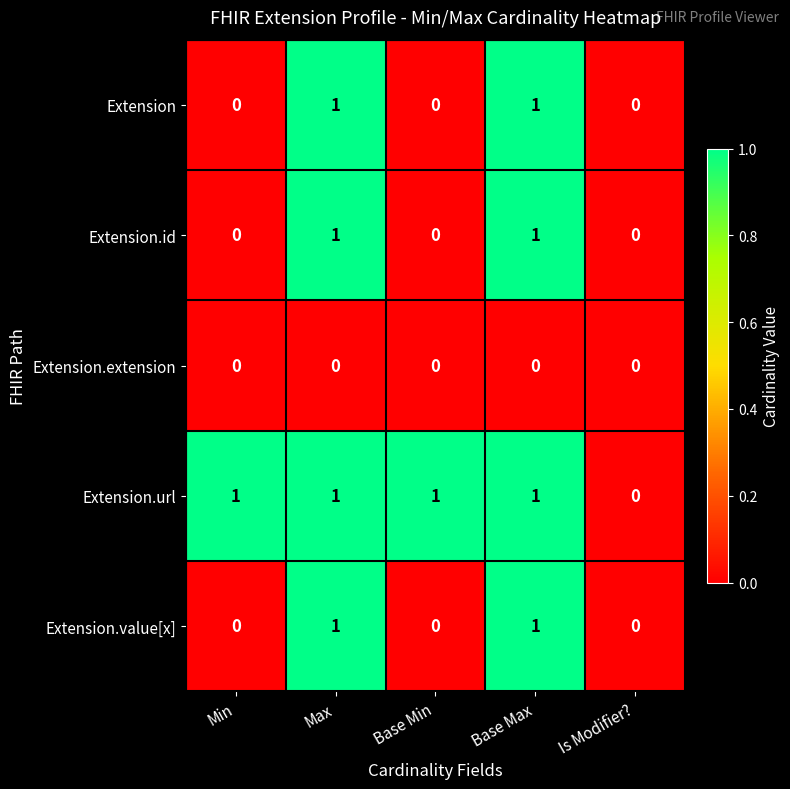

True or false: Extension.id has a value of 2 at Max.

False